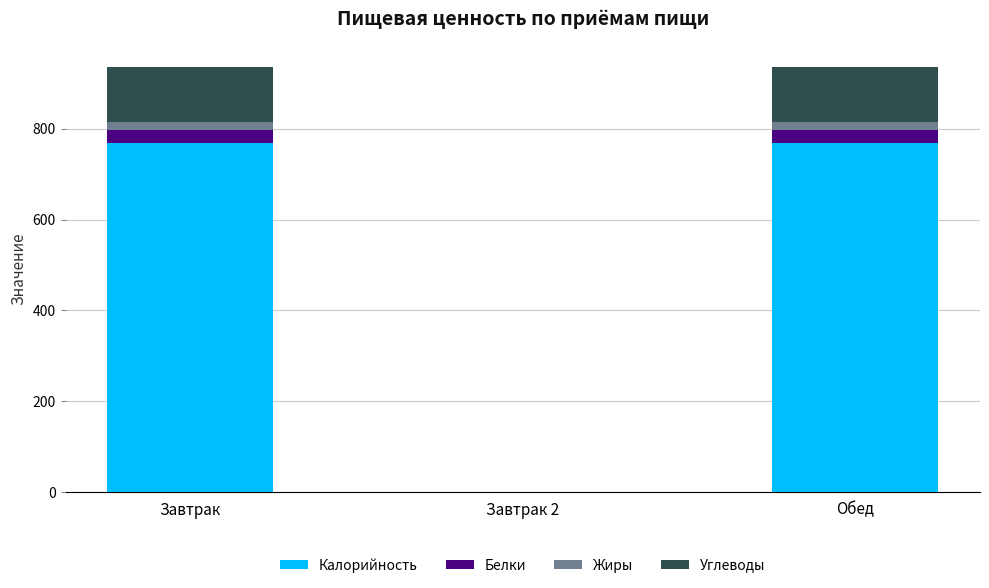

Reading left to right, list the values for the Калорийность series.

Завтрак=767.9	Завтрак 2=0.0	Обед=767.9